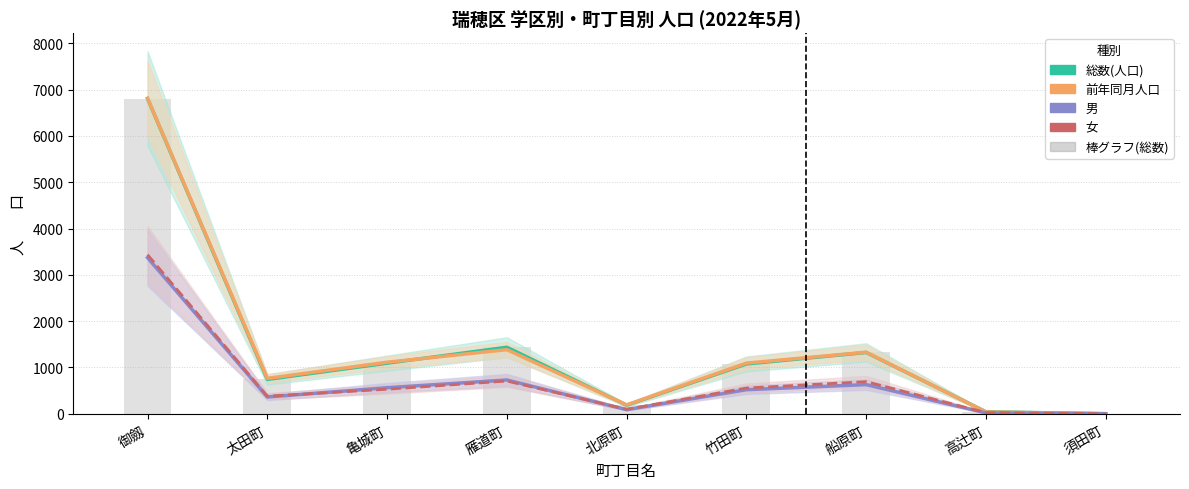

Where does the 女 series first go above 530?

御劔